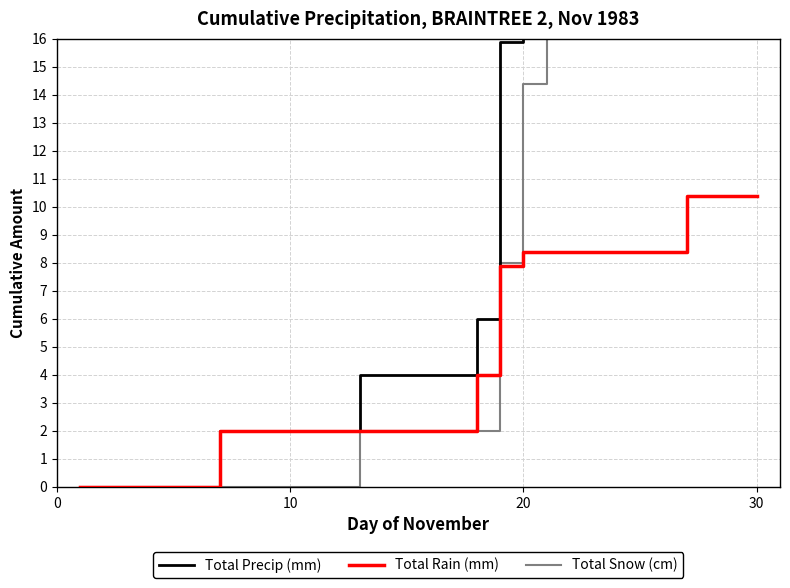

Reading right to left, what are all the values shown in this chart?

Total Precip (mm): 44.8	42.8	41.8	34.8	32.8	32.8	29.8	28.8	28.8	25.8	22.8	15.9	6.0	4.0	4.0	4.0	4.0	4.0	2.0	2.0	2.0	2.0	2.0	2.0	0.0	0.0	0.0	0.0	0.0	0.0
Total Rain (mm): 10.4	10.4	10.4	10.4	8.4	8.4	8.4	8.4	8.4	8.4	8.4	7.9	4.0	2.0	2.0	2.0	2.0	2.0	2.0	2.0	2.0	2.0	2.0	2.0	0.0	0.0	0.0	0.0	0.0	0.0
Total Snow (cm): 34.4	32.4	31.4	24.4	24.4	24.4	21.4	20.4	20.4	17.4	14.4	8.0	2.0	2.0	2.0	2.0	2.0	2.0	0.0	0.0	0.0	0.0	0.0	0.0	0.0	0.0	0.0	0.0	0.0	0.0